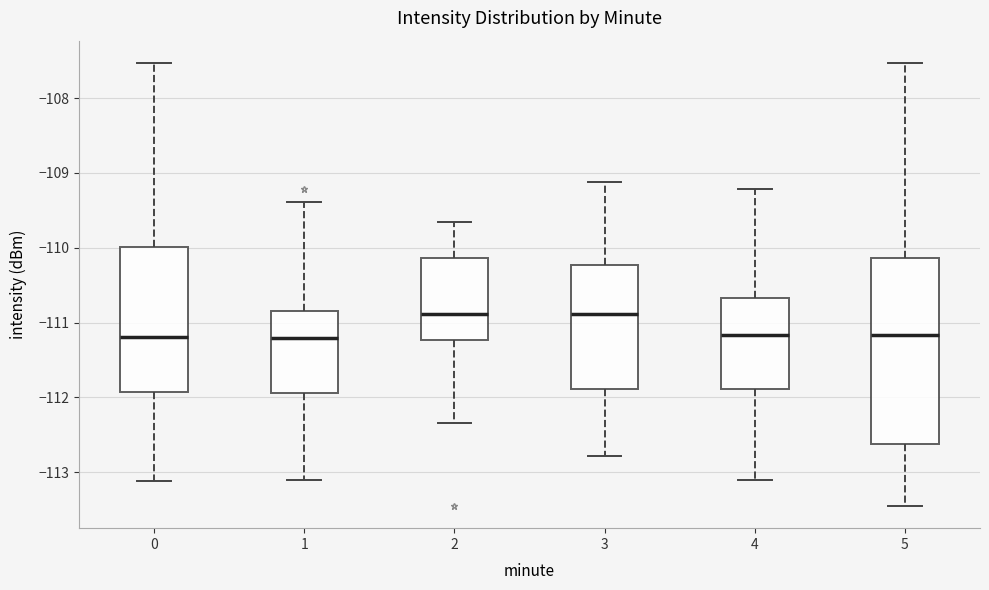

Reading left to right, read every box against the y-axis: the position of its median line, the range the box covers, and the ends of its whiskers. The values are not printed on the chart, so give them approximately, as read against the axis.

0: median -111.2, box -111.9 to -110.0, whiskers -113.1 to -107.5
1: median -111.2, box -111.9 to -110.8, whiskers -113.1 to -109.4
2: median -110.9, box -111.2 to -110.1, whiskers -112.3 to -109.6
3: median -110.9, box -111.9 to -110.2, whiskers -112.8 to -109.1
4: median -111.2, box -111.9 to -110.7, whiskers -113.1 to -109.2
5: median -111.2, box -112.6 to -110.1, whiskers -113.4 to -107.5